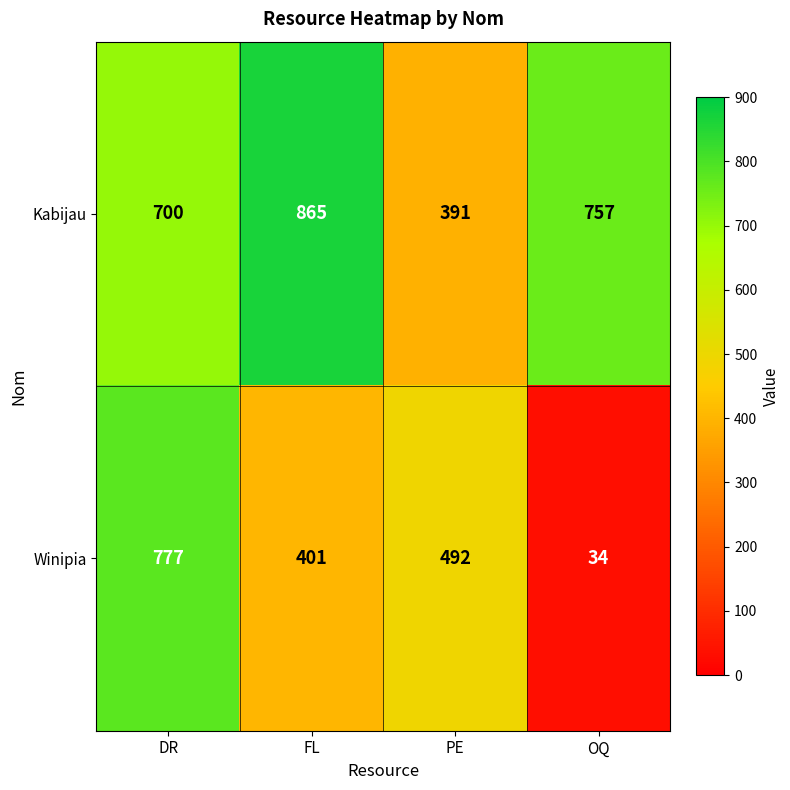

At FL, list the series in order from smallest to largest.

Winipia, Kabijau